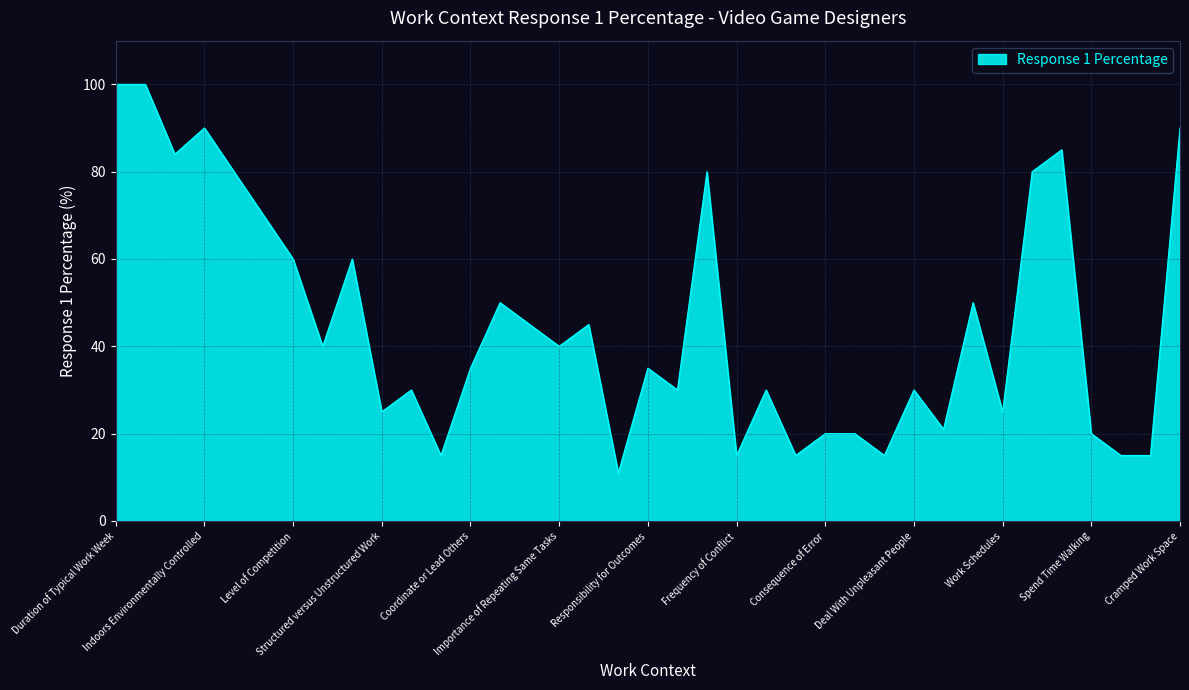

What is the minimum value shown in the chart?

11